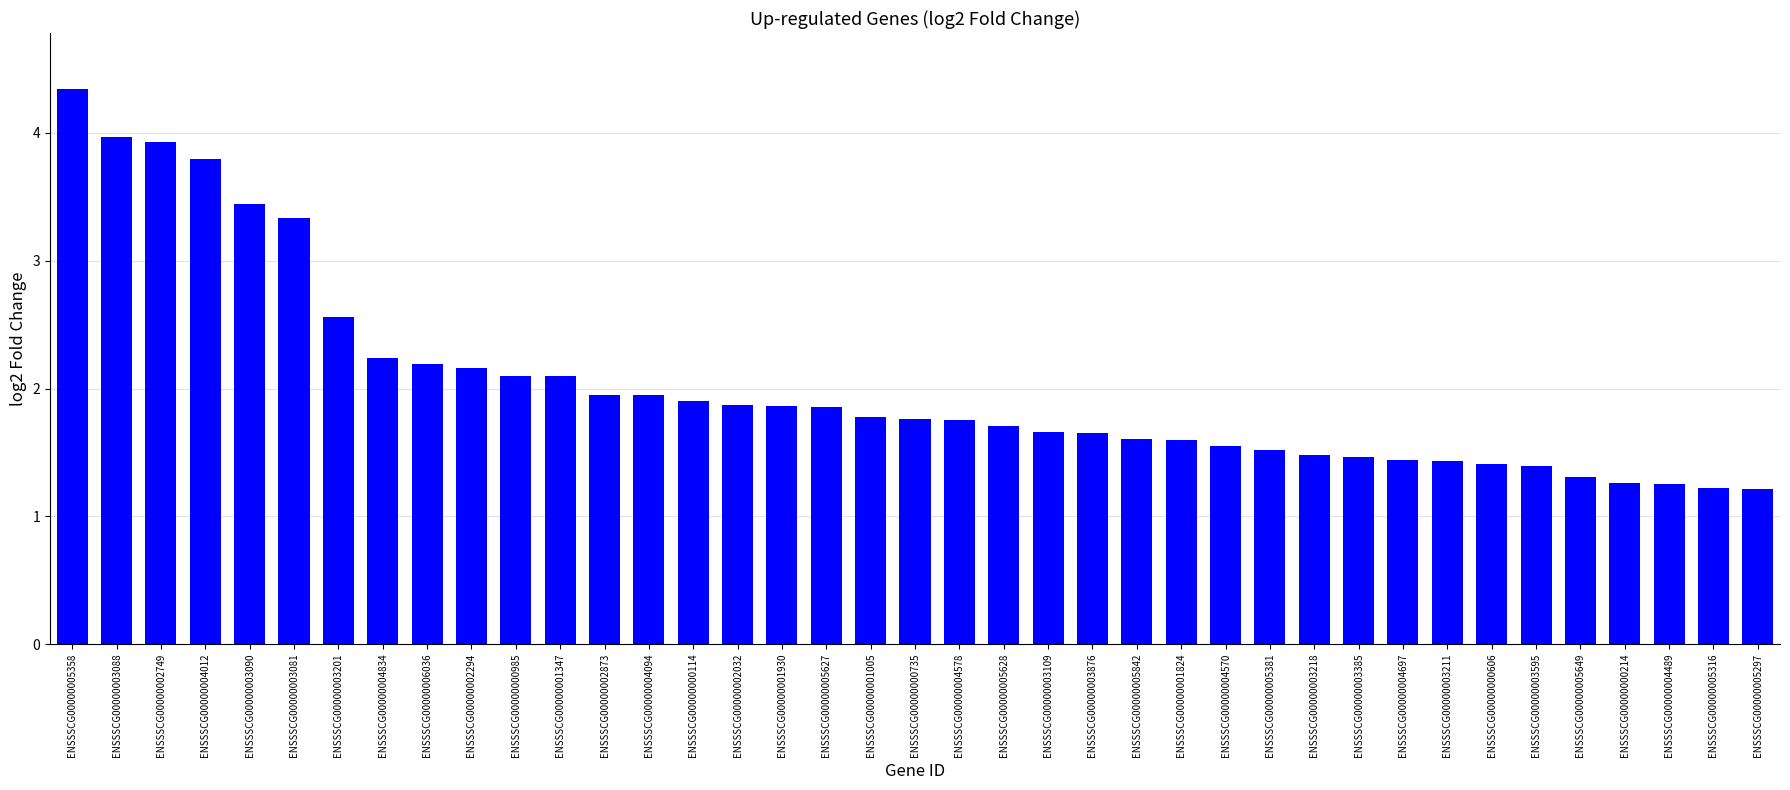

Which has a higher value, ENSSSCG00000004834 or ENSSSCG00000003090?

ENSSSCG00000003090